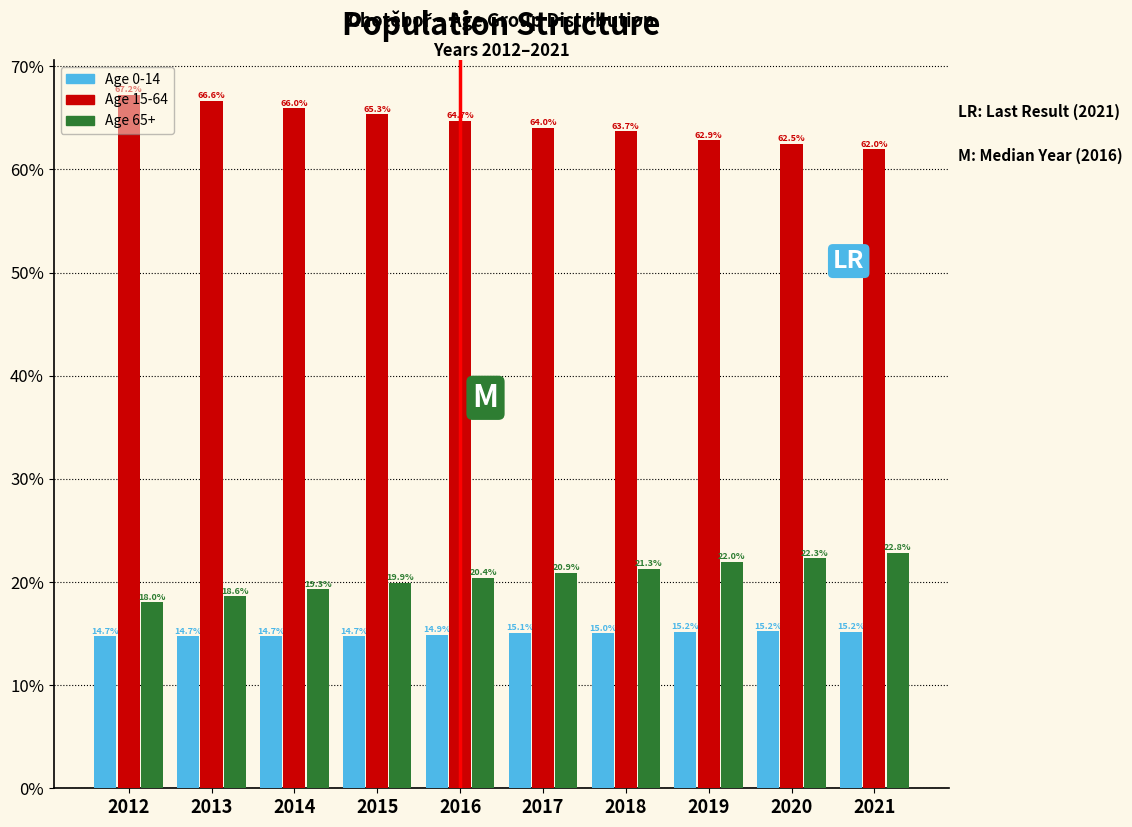

What is the difference between the highest and lowest values at 2018?

48.7